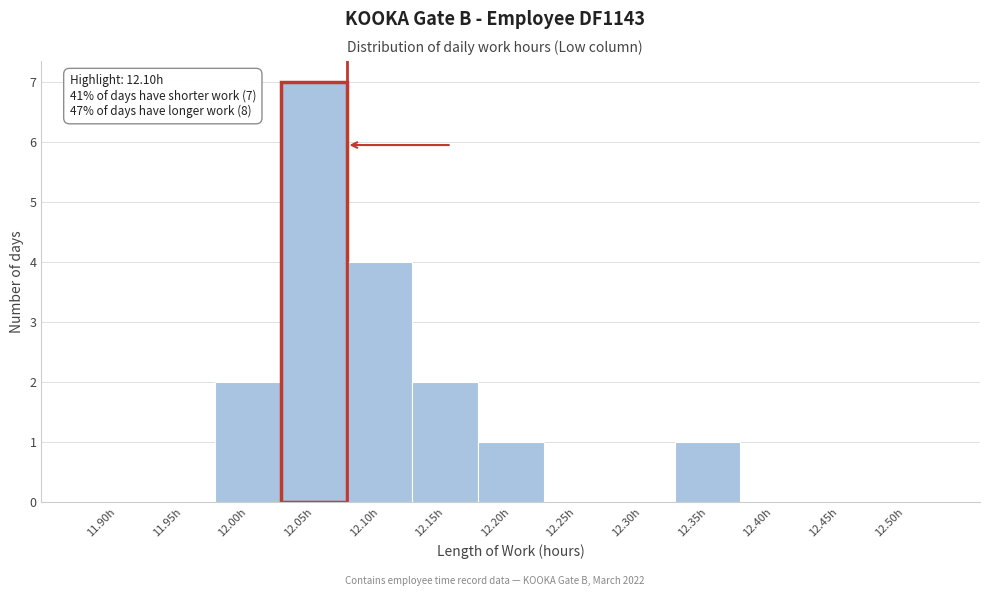

Reading right to left, transcribe all the data shown in this chart.

12.50h=0	12.45h=0	12.40h=0	12.35h=1	12.30h=0	12.25h=0	12.20h=1	12.15h=2	12.10h=4	12.05h=7	12.00h=2	11.95h=0	11.90h=0